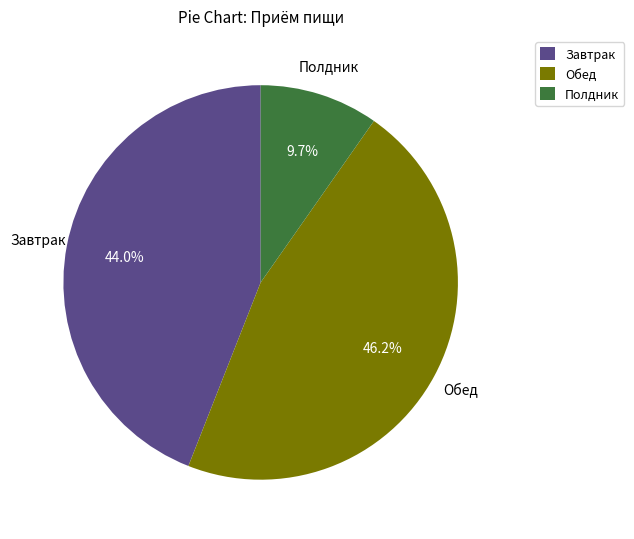

How many slices are in this pie chart?

3